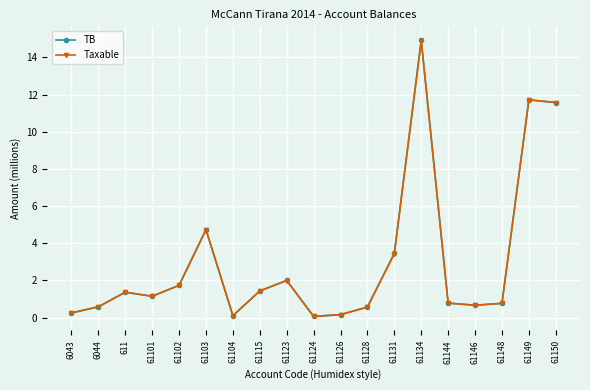

True or false: Taxable has more than 2 interior local peaks.

True